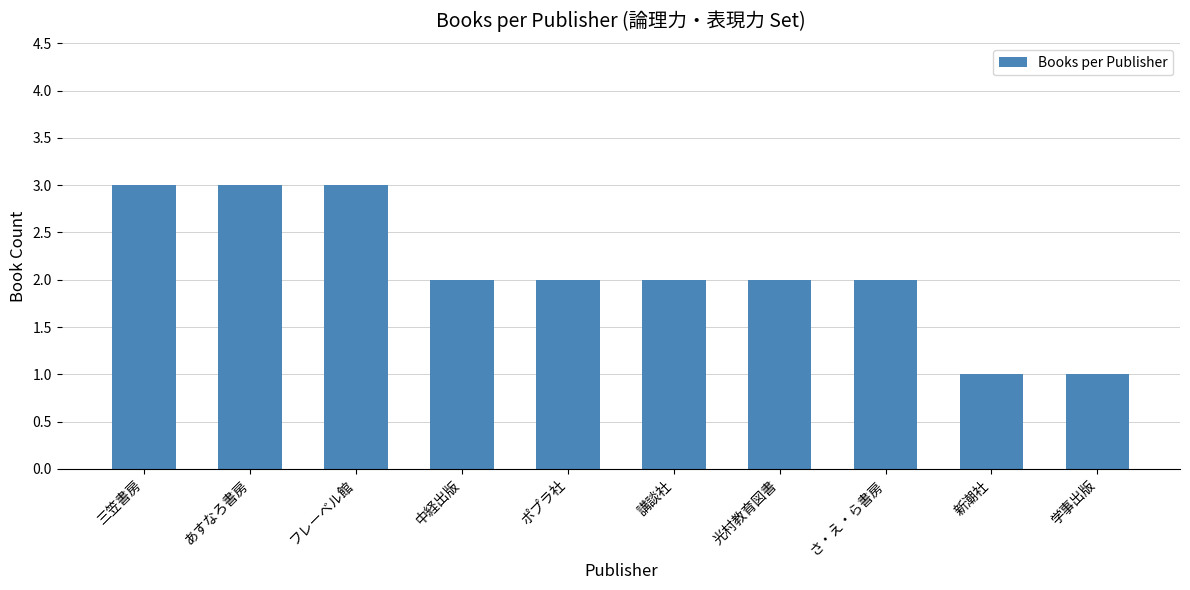

What is the change in value from さ・え・ら書房 to 学事出版?

-1